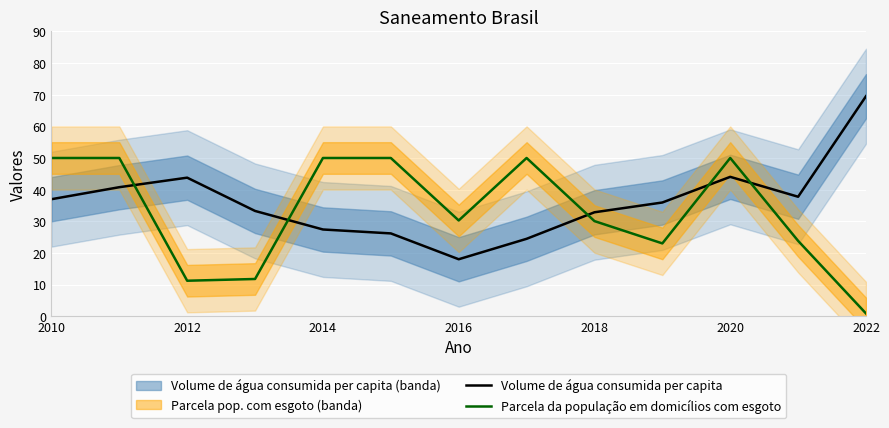

How many intersections are there between Parcela da população em domicílios com esgoto and Volume de água consumida per capita?

5